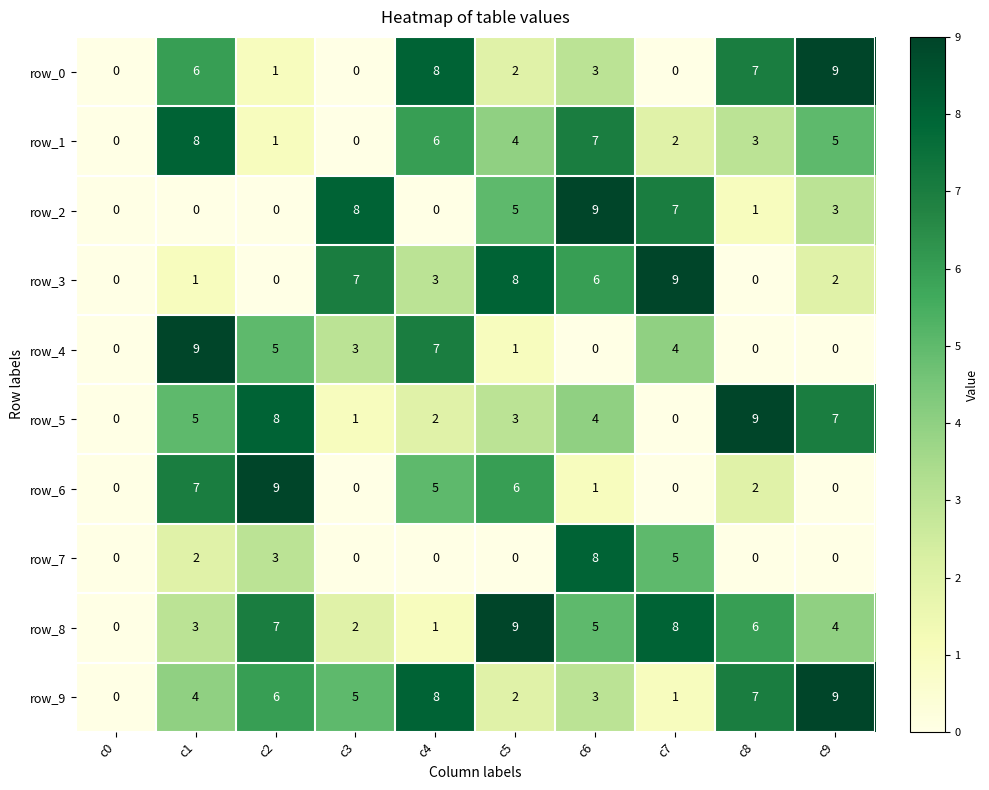

How many data points does each series have?

10